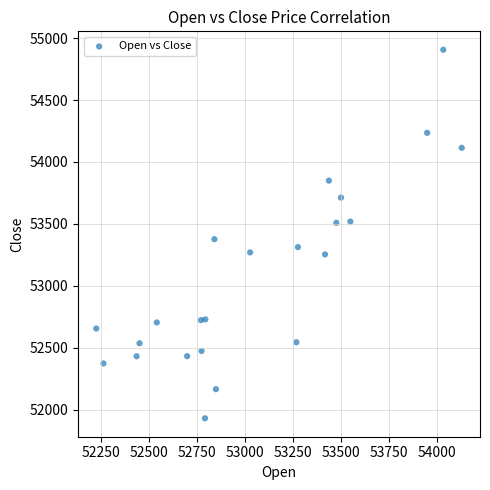

What is the range of X values (max minus min)?

1903